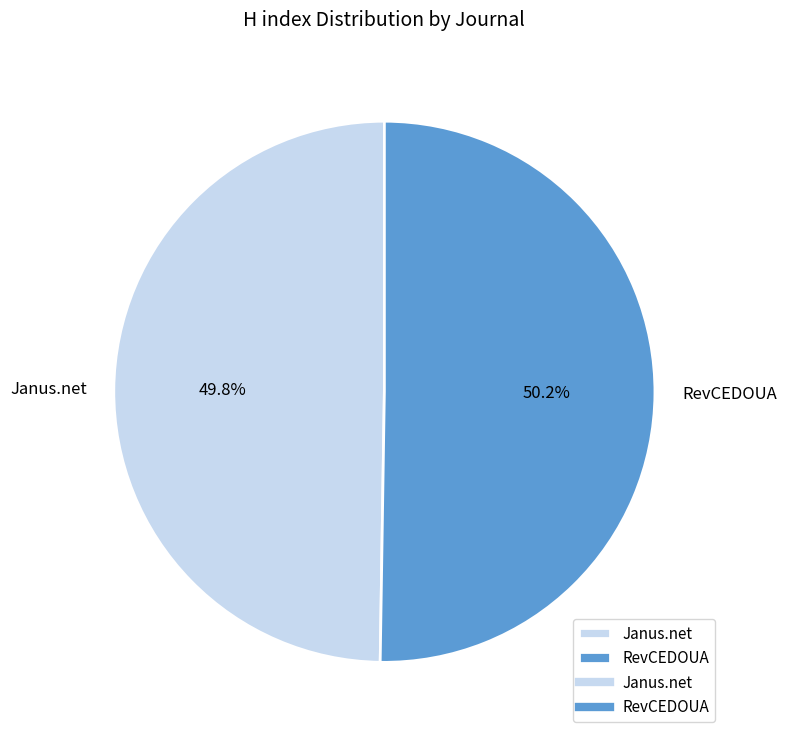

The Janus.net slice represents 38% of the pie. True or false?

False